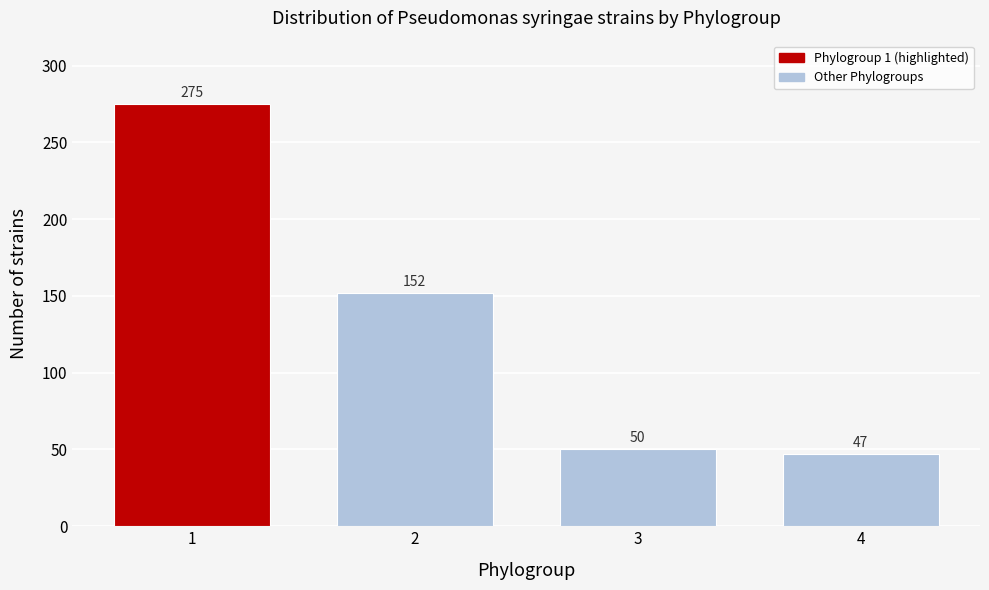

Reading right to left, extract all data points from this chart.

47	50	152	275